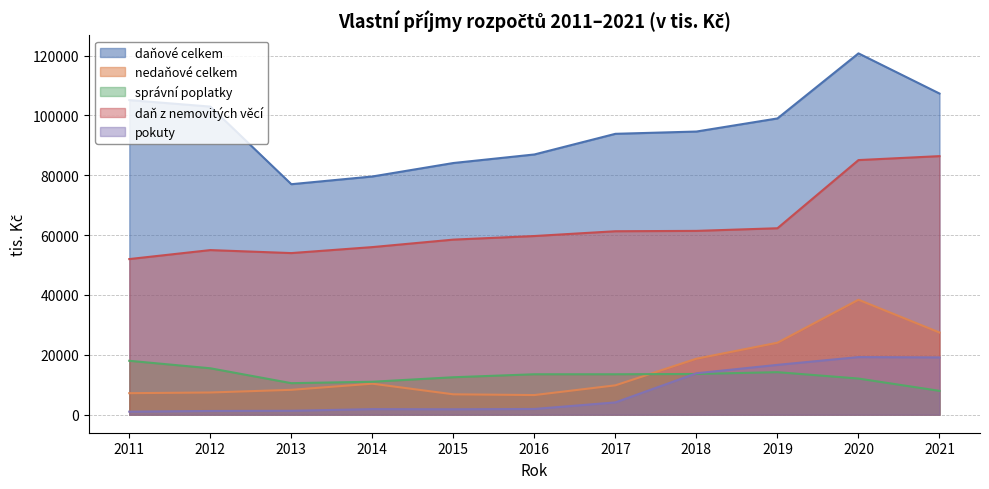

Which label corresponds to the largest value in the chart?

2020